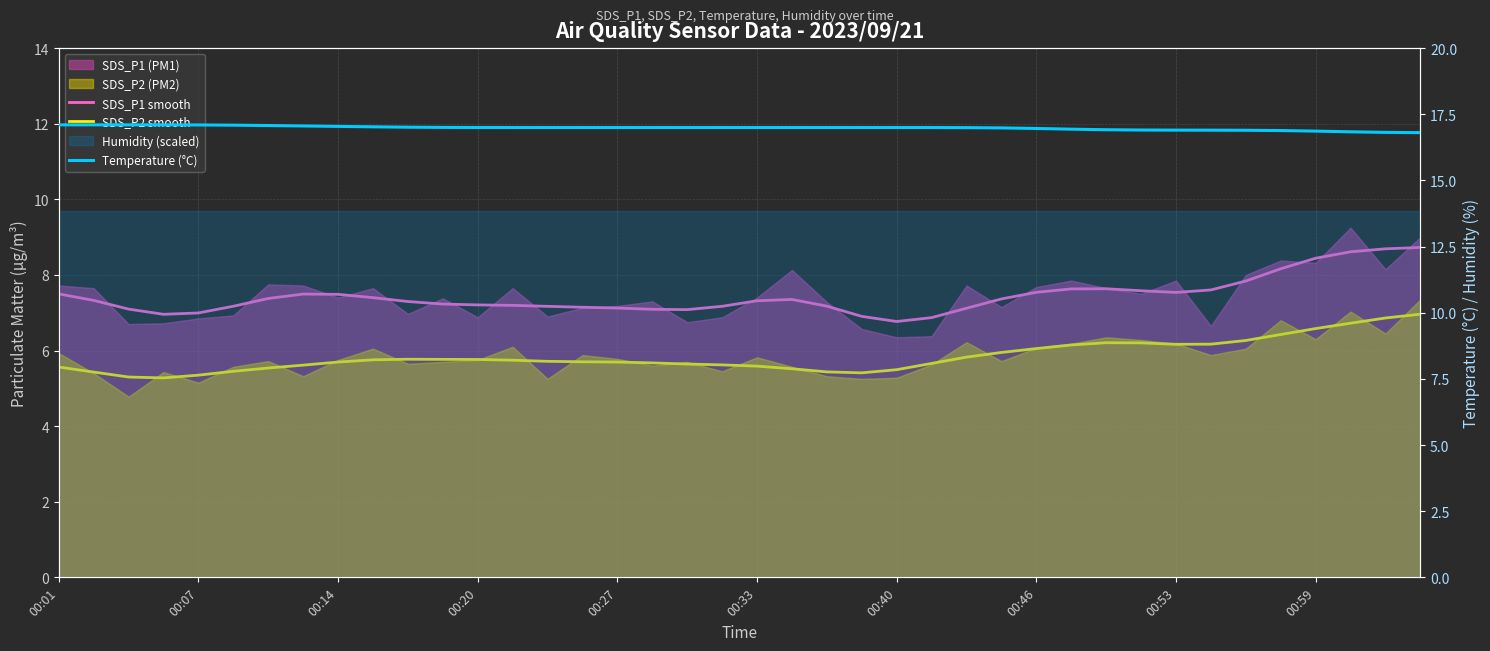

True or false: SDS_P1 smooth and Temperature (°C) cross at least once.

False